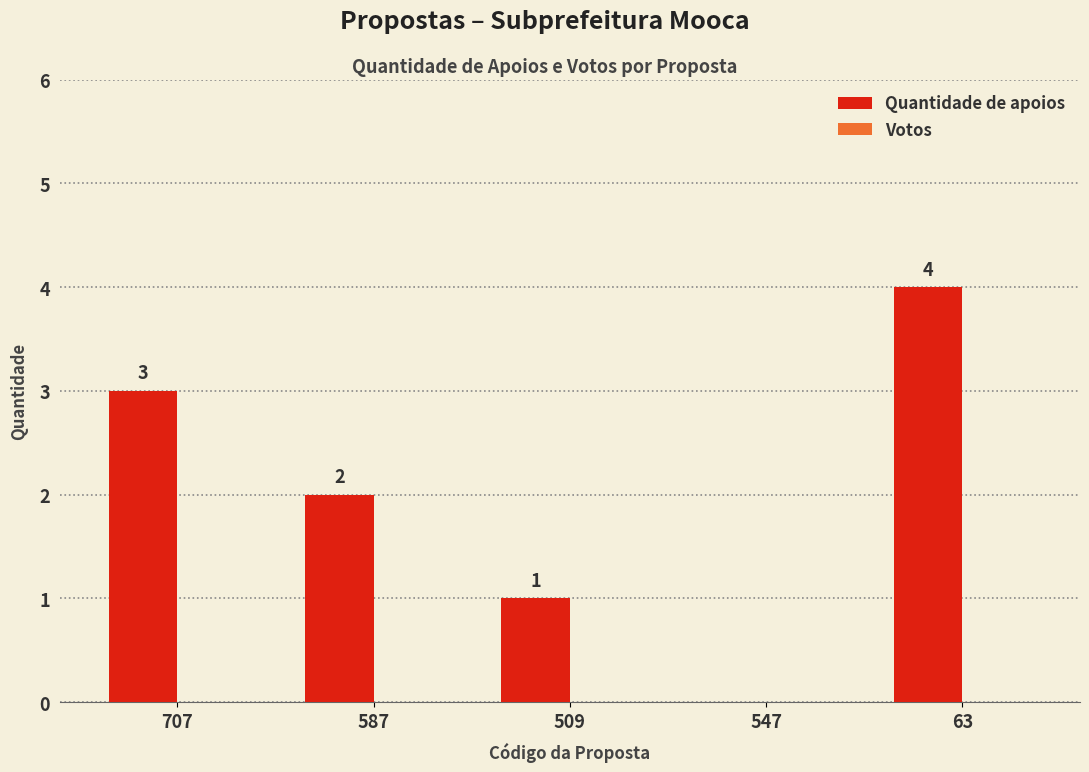

Where is the data nearest to the value 2?

587